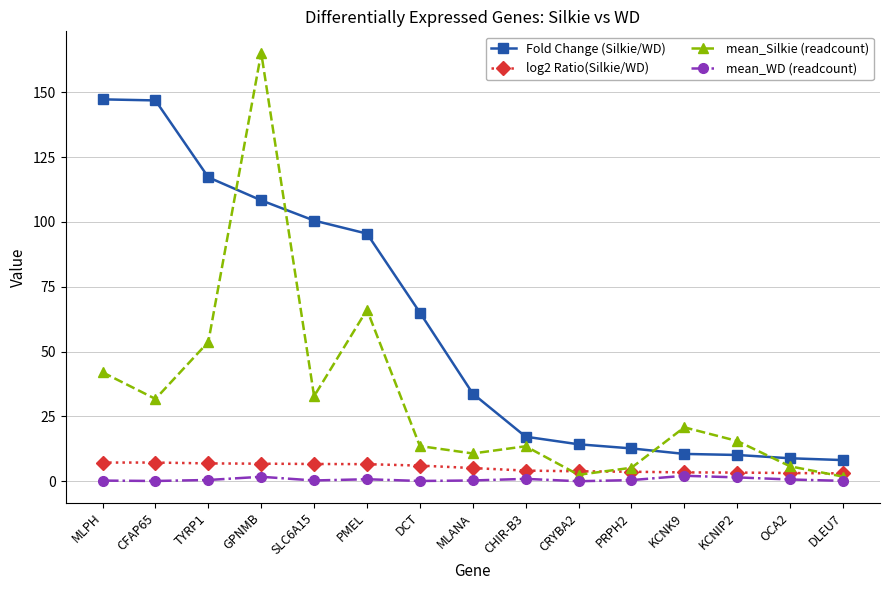

Which series has the largest total across all categories?

Fold Change (Silkie/WD)